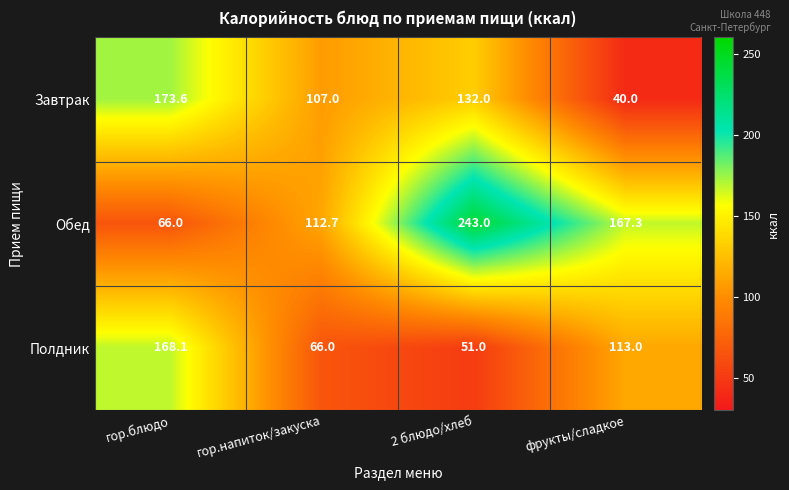

What is the smallest value displayed?

40.0